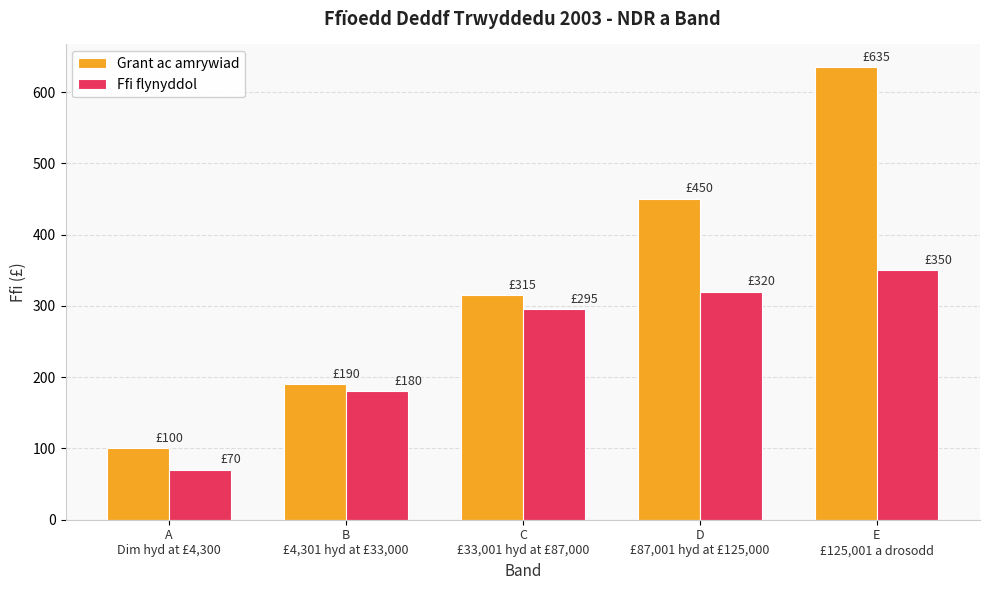

At how many categories does at least one series exceed 286?

3